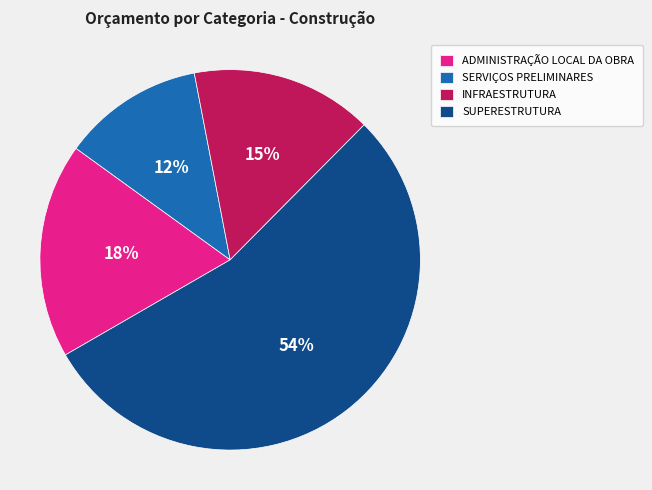

What is the majority slice?

SUPERESTRUTURA